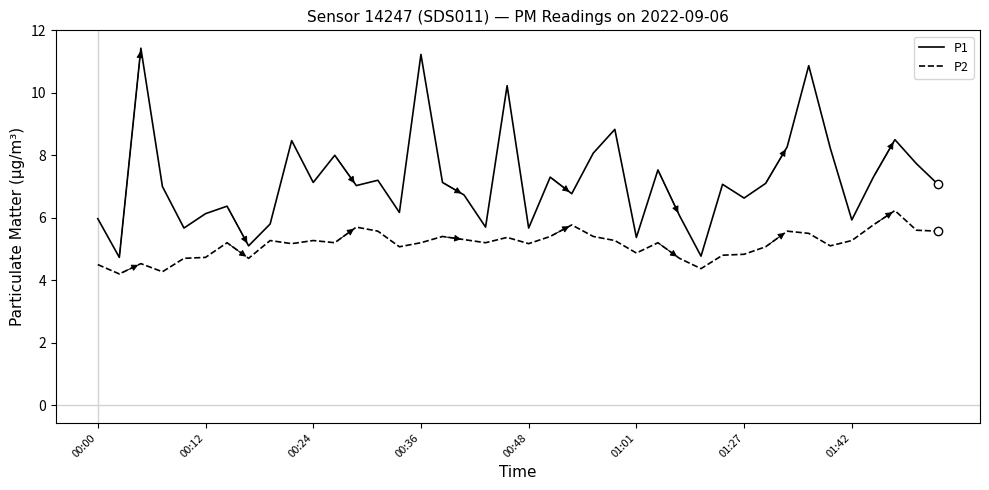

Is this an area chart (filled region under the line)?

No